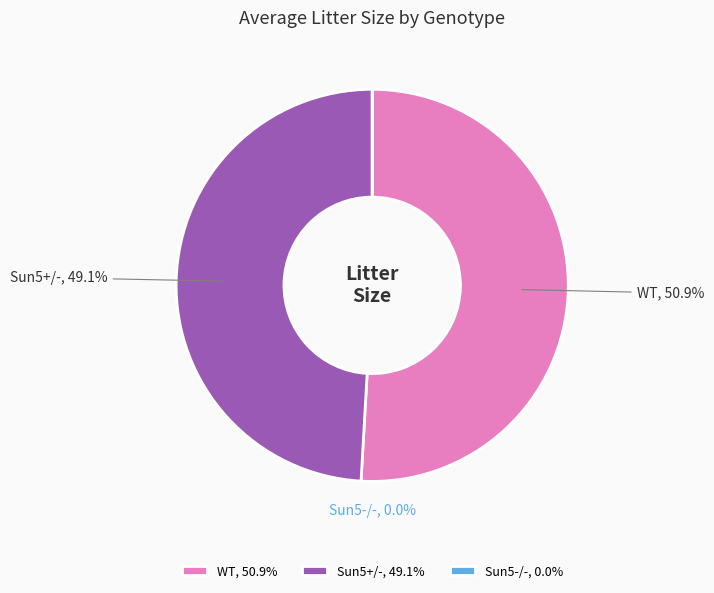

Count the number of slices in the pie.

3